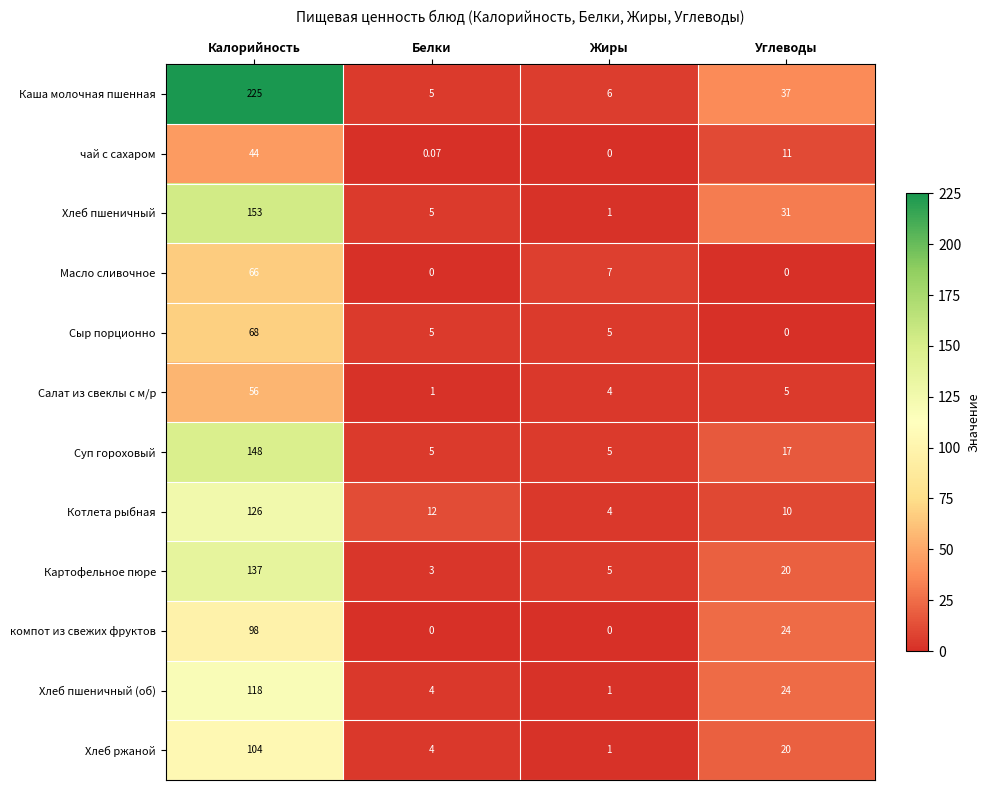

Between Калорийность and Белки, which series saw the biggest shift?

Каша молочная пшенная